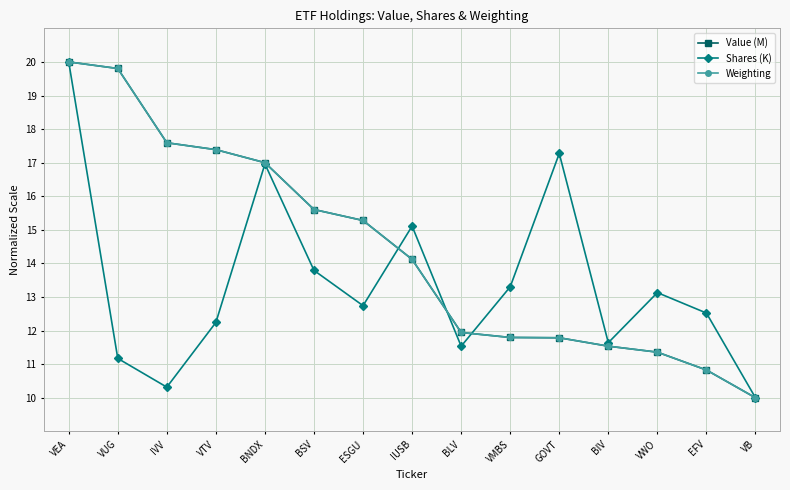

What is the difference between the highest and lowest values at BLV?

0.4